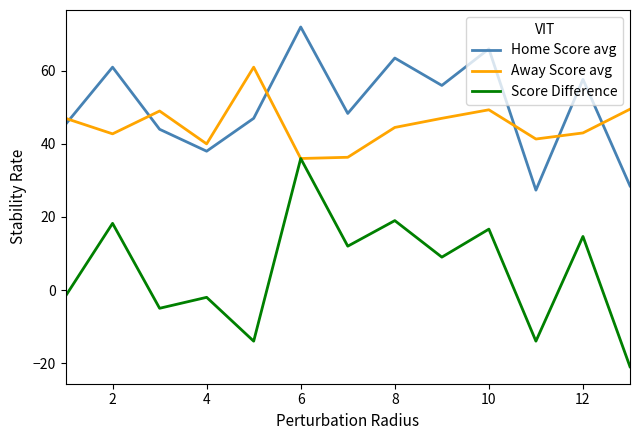

True or false: Score Difference and Home Score avg intersect in this chart.

False